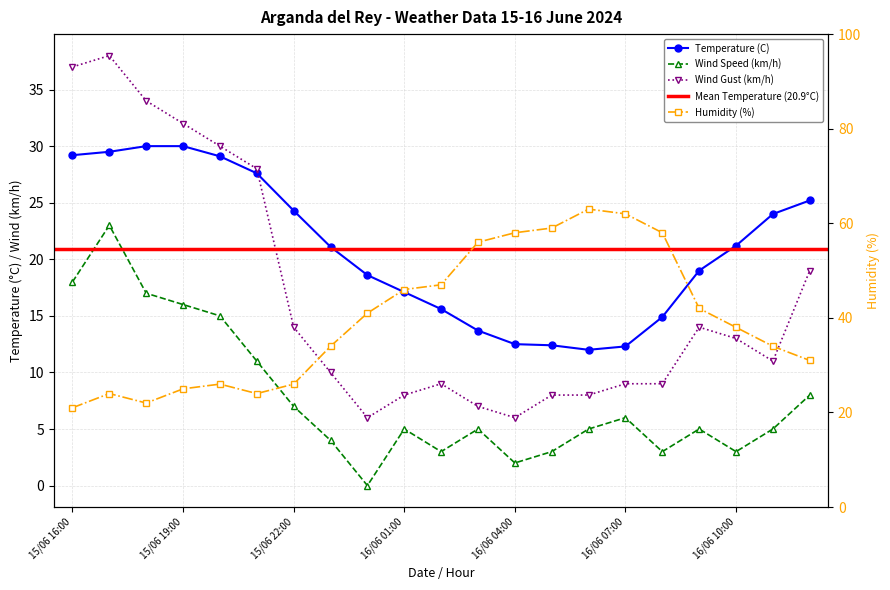

At how many categories does at least one series exceed 56?

5